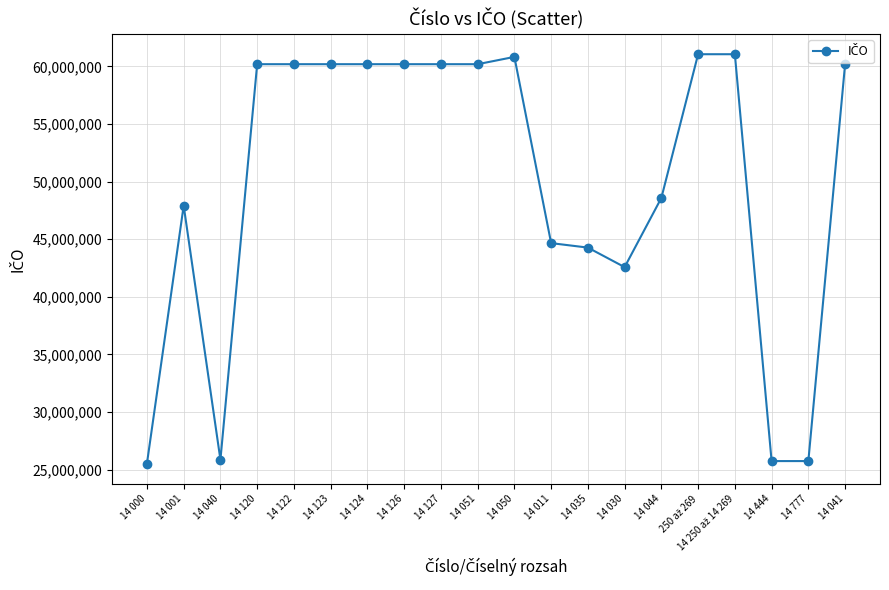

What is the label of the 11th point from the left?

14 050